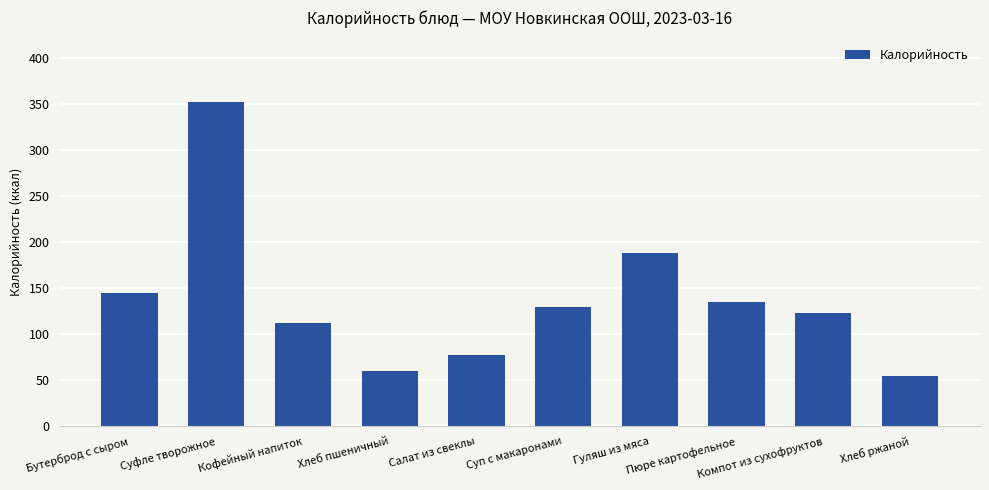

What is the maximum value shown in the chart?

351.8